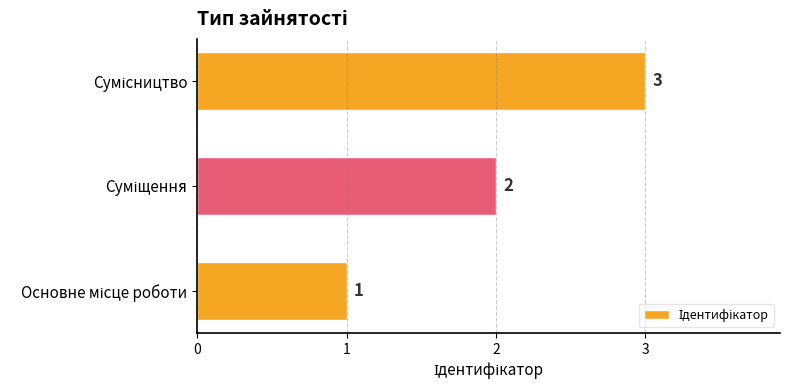

What is the sum of all values?

6